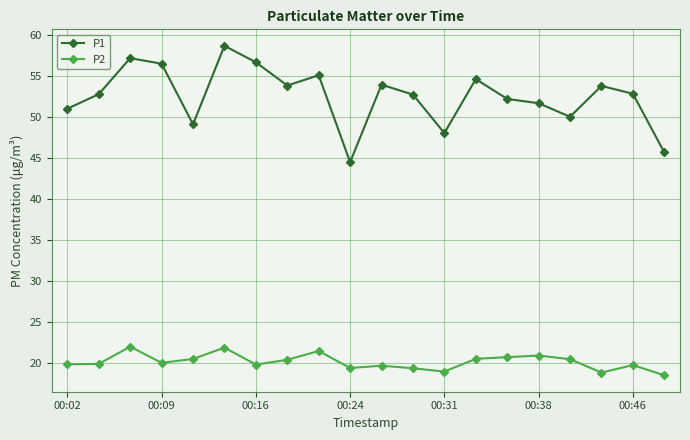

At how many categories does at least one series exceed 25?

20